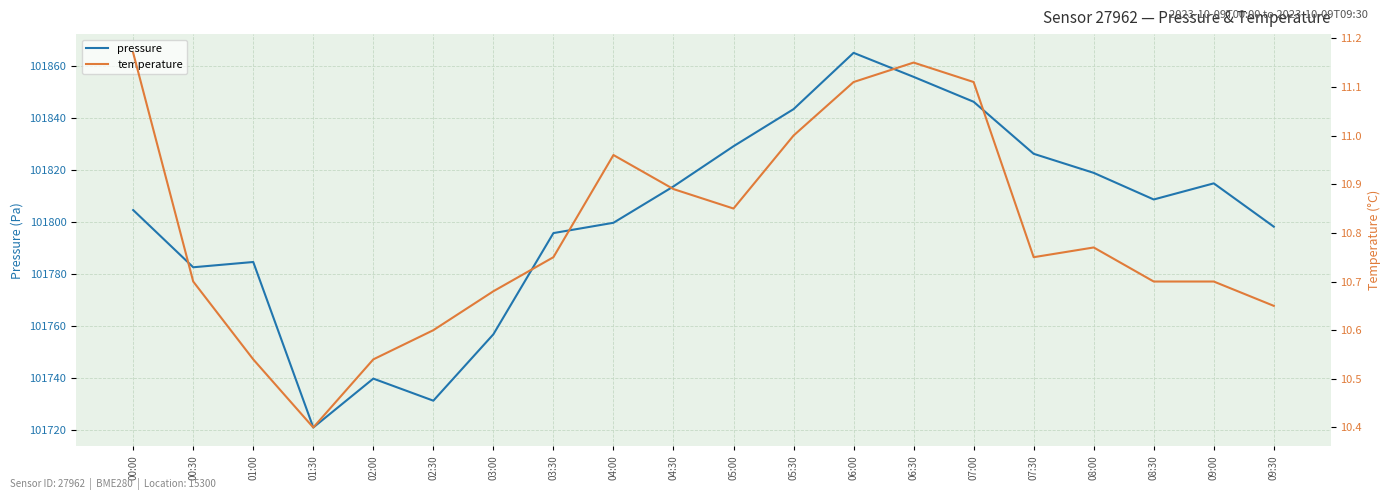

True or false: temperature and pressure cross at least once.

False